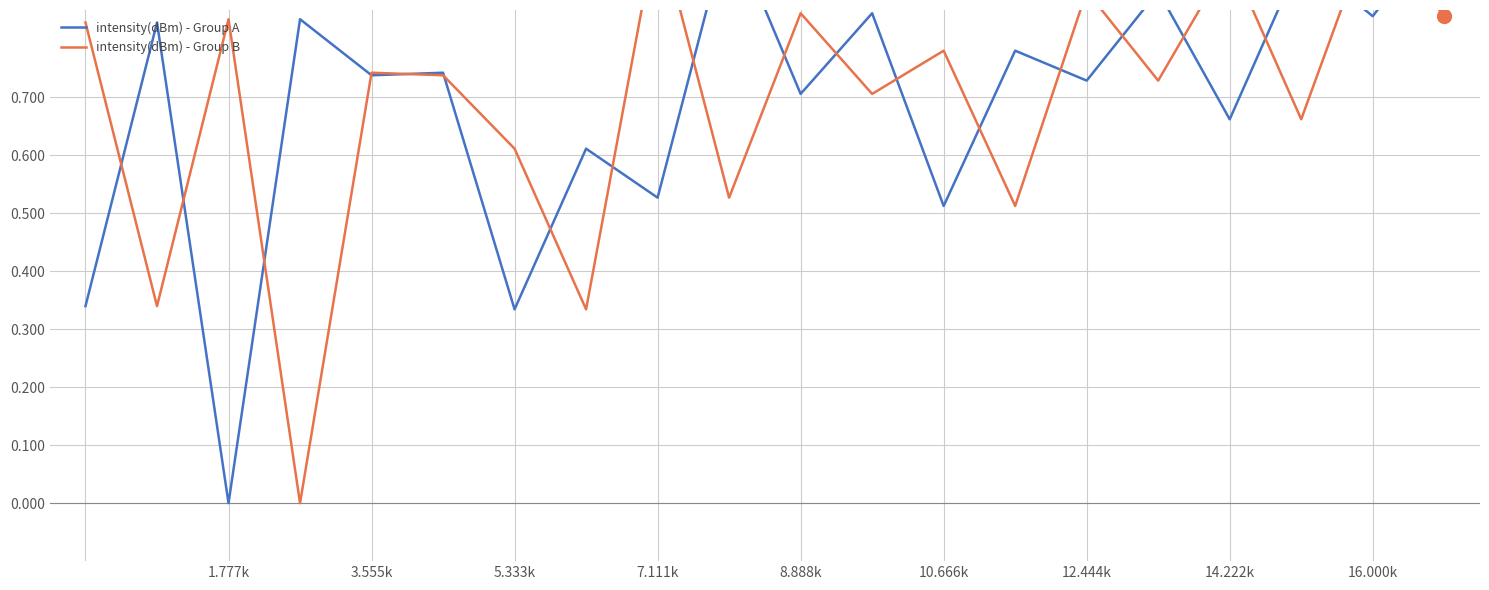

In intensity(dBm) - Group B, how many points are lower than both neighbors (excluding endpoints)?

8